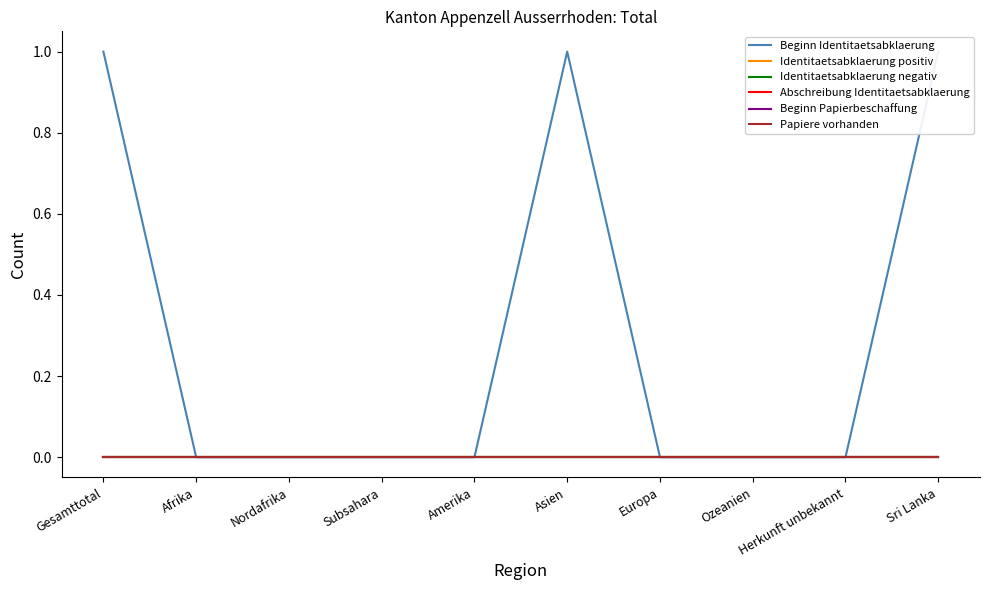

Which series has the widest spread of values?

Beginn Identitaetsabklaerung